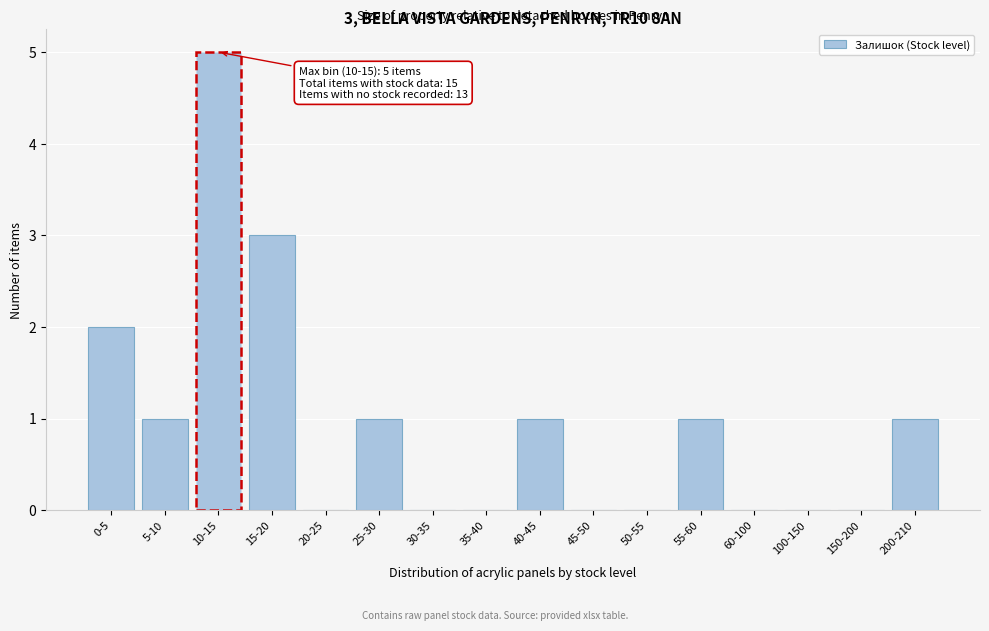

Reading left to right, extract all data points from this chart.

0-5=2	5-10=1	10-15=5	15-20=3	20-25=0	25-30=1	30-35=0	35-40=0	40-45=1	45-50=0	50-55=0	55-60=1	60-100=0	100-150=0	150-200=0	200-210=1